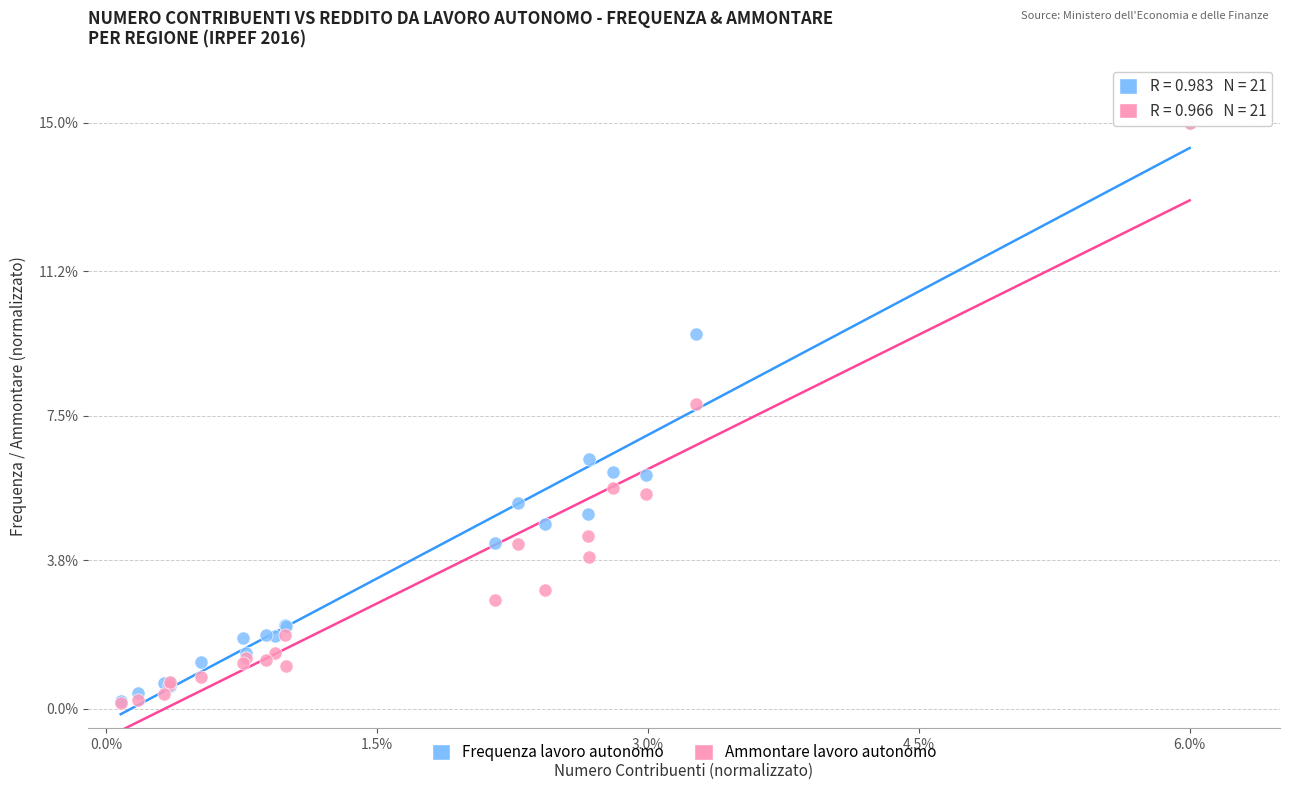

In the Ammontare lavoro autonomo series, what Y value is closest to 7?

7.8